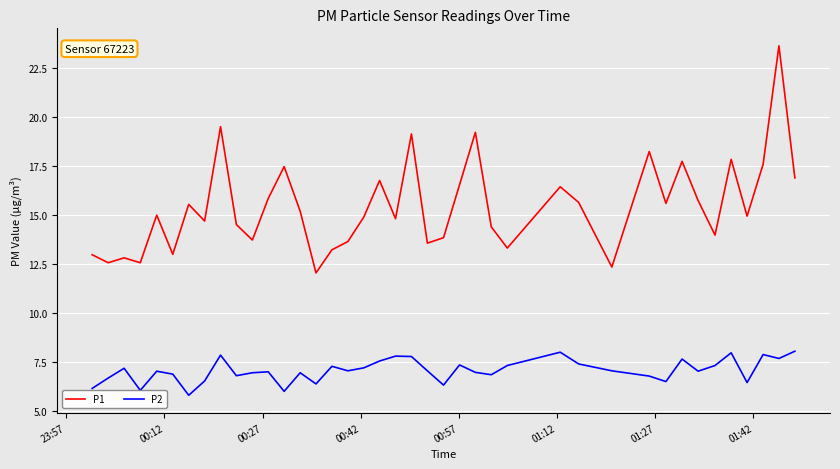

True or false: P2 and P1 cross at least once.

False